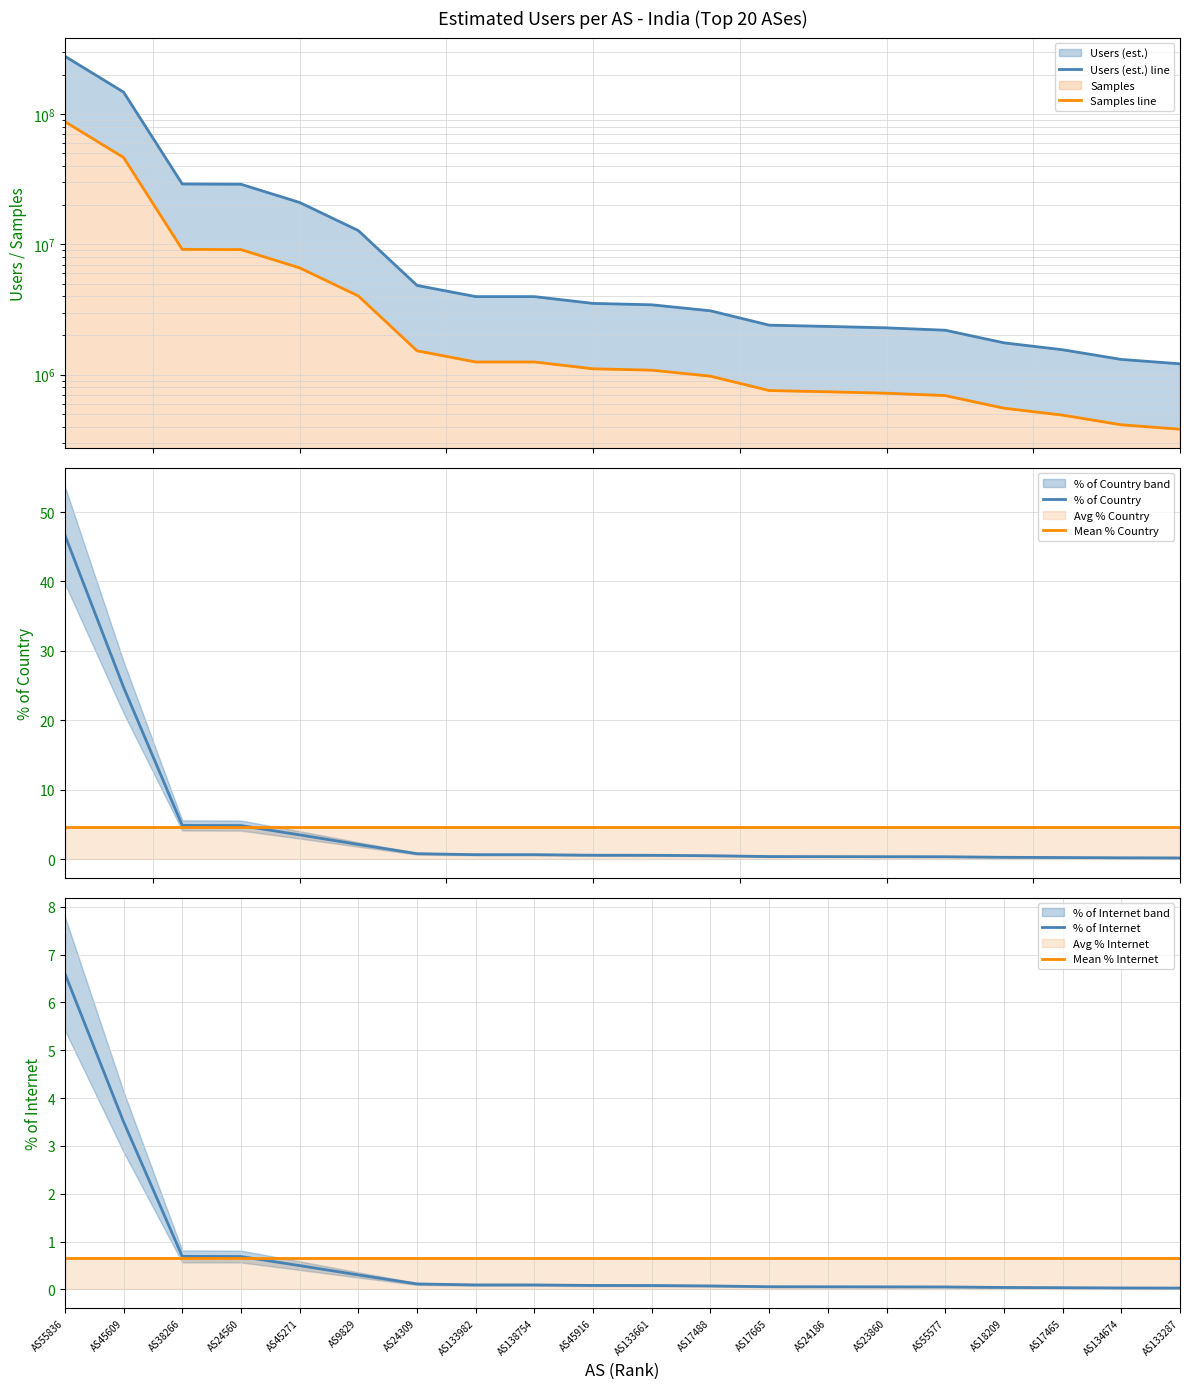

Which has a higher value, AS18209 or AS9829?

AS9829